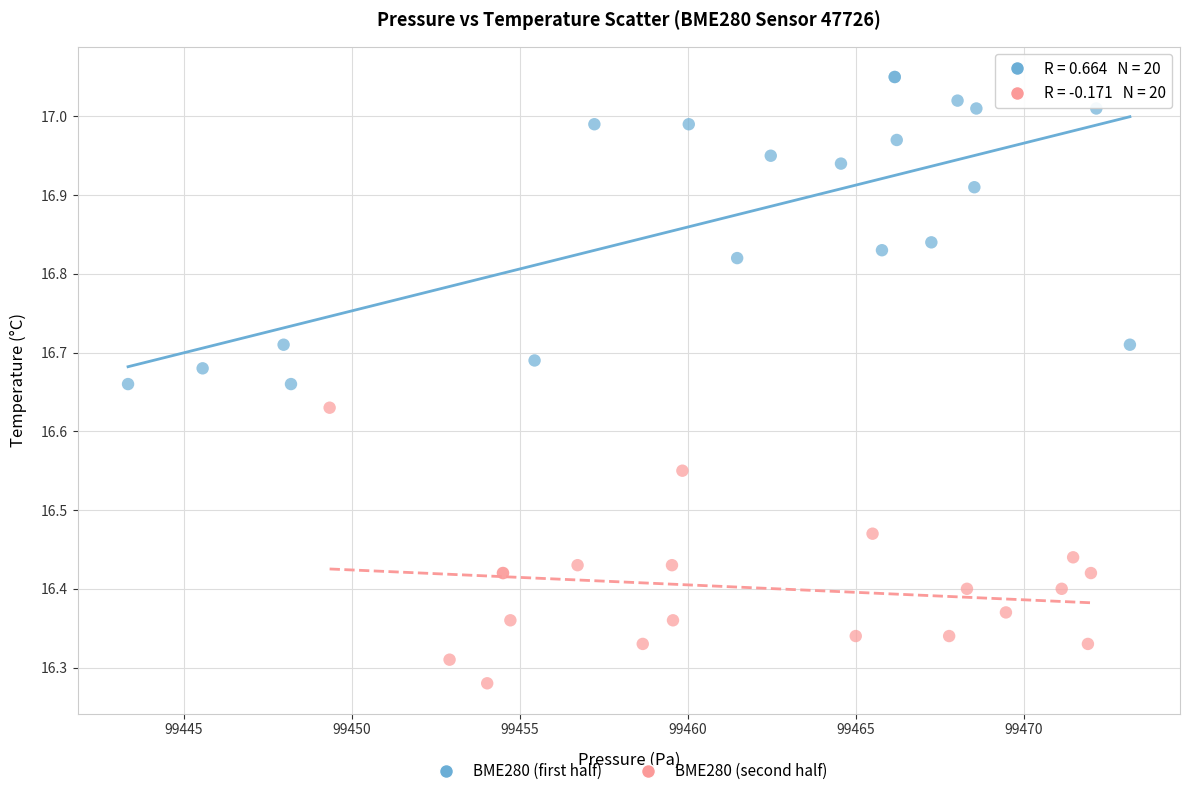

Which series contains the lowest Y value?

BME280 (second half)